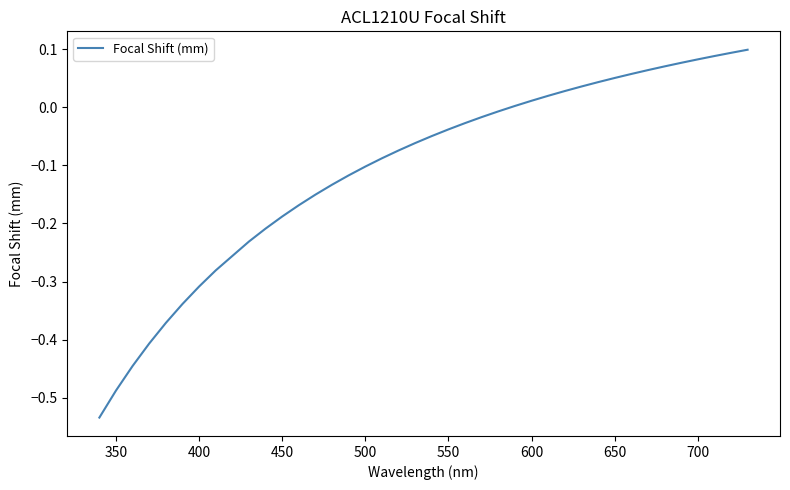

What is the difference between the maximum and minimum values?

0.6